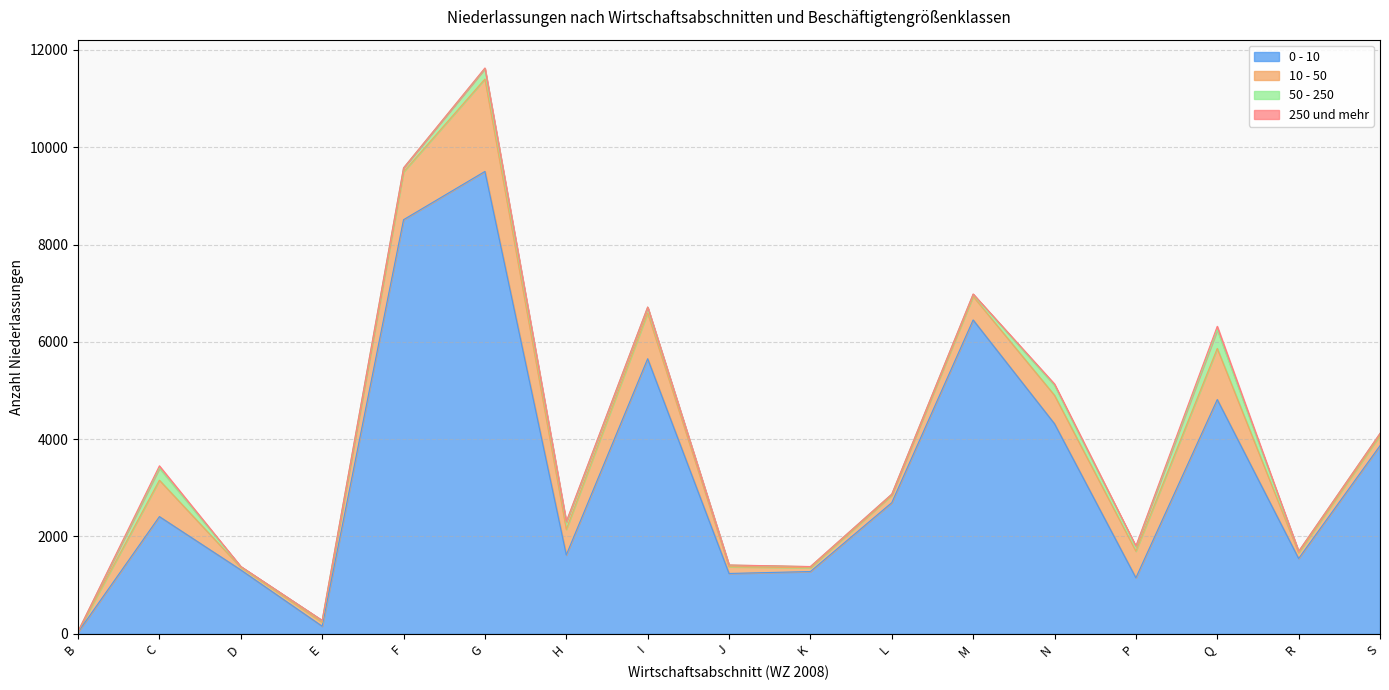

Where is the first local maximum for 50 - 250?

C